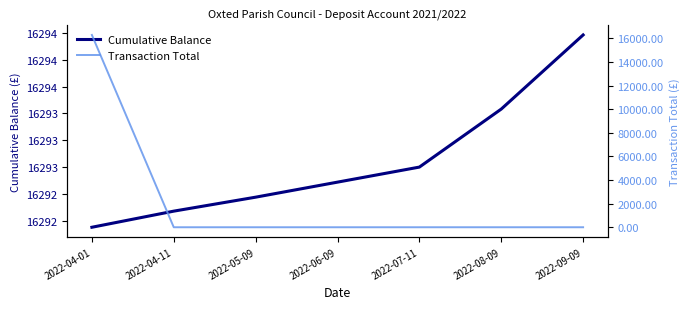

List the labels in order of Cumulative Balance value, largest first.

2022-09-09, 2022-08-09, 2022-07-11, 2022-06-09, 2022-05-09, 2022-04-11, 2022-04-01